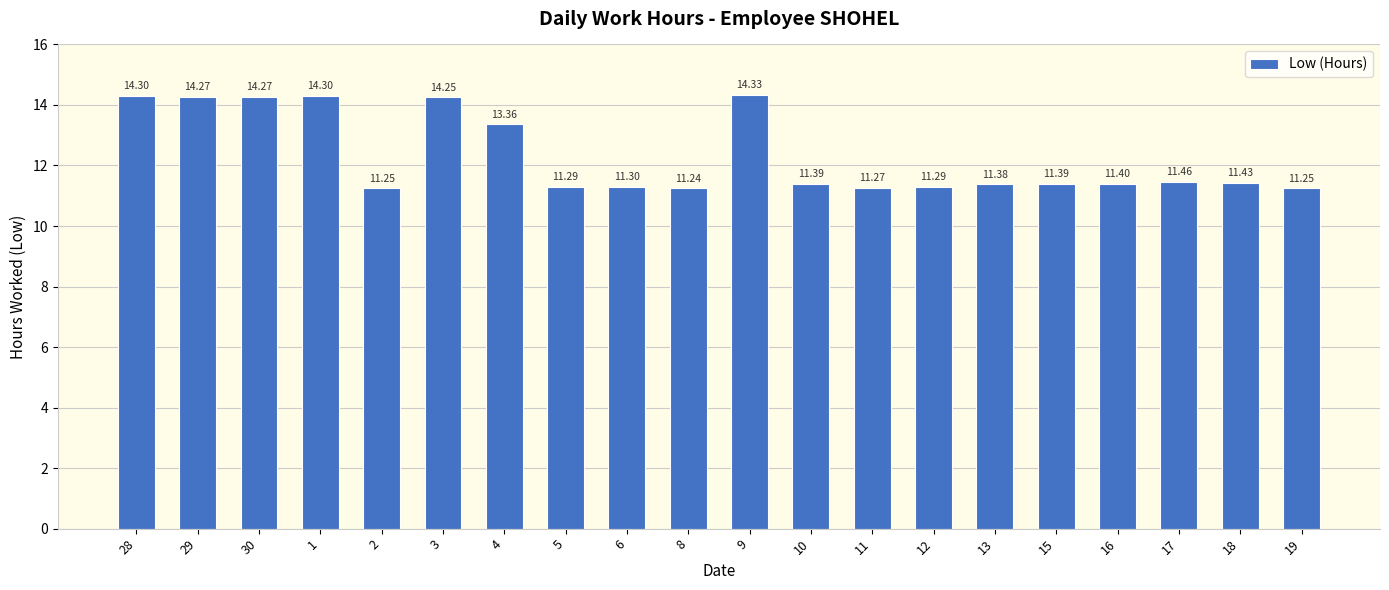

What is the sum of the values at 17 and 6?

22.8